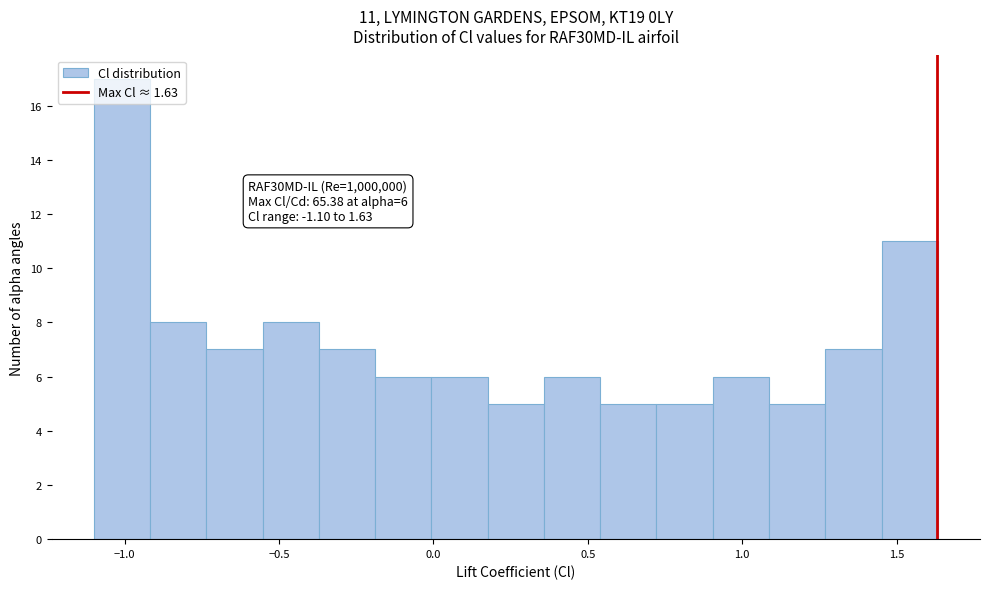

Around what value on the x-axis is the tallest bar? Give the approximate position of its centre, as read against the axis.

-1.00